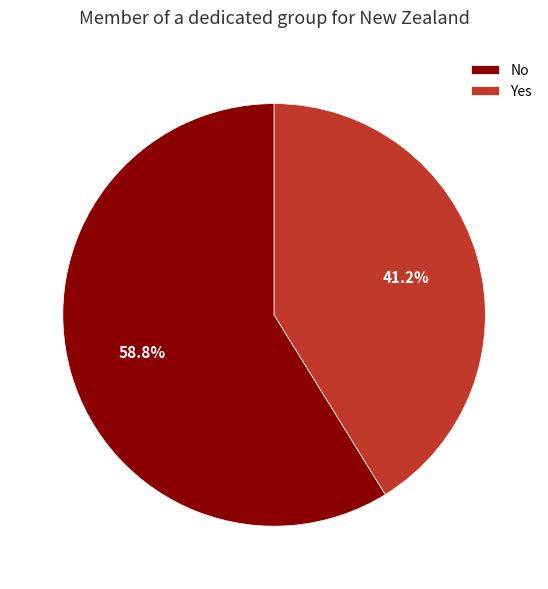

Rank the categories by value from highest to lowest.

No, Yes